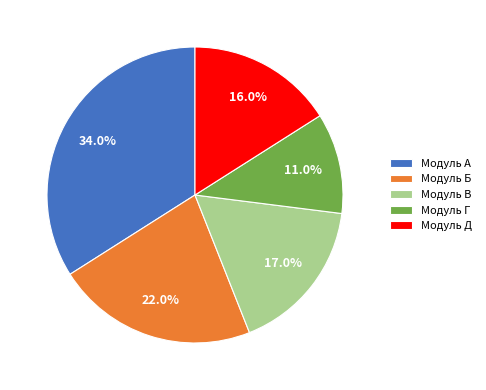

What is the largest slice in the pie chart?

Модуль А